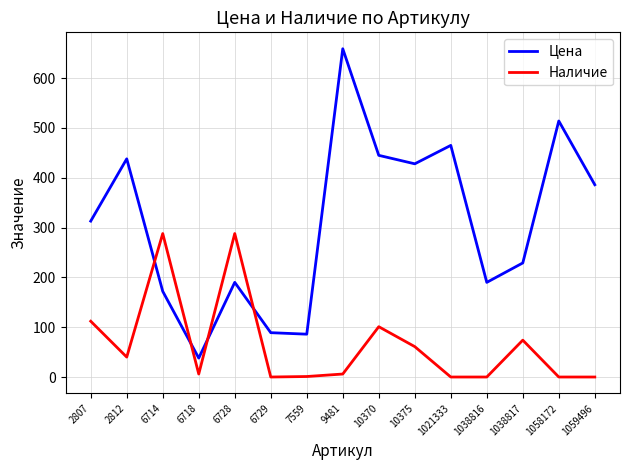

At how many categories does at least one series exceed 17?

15